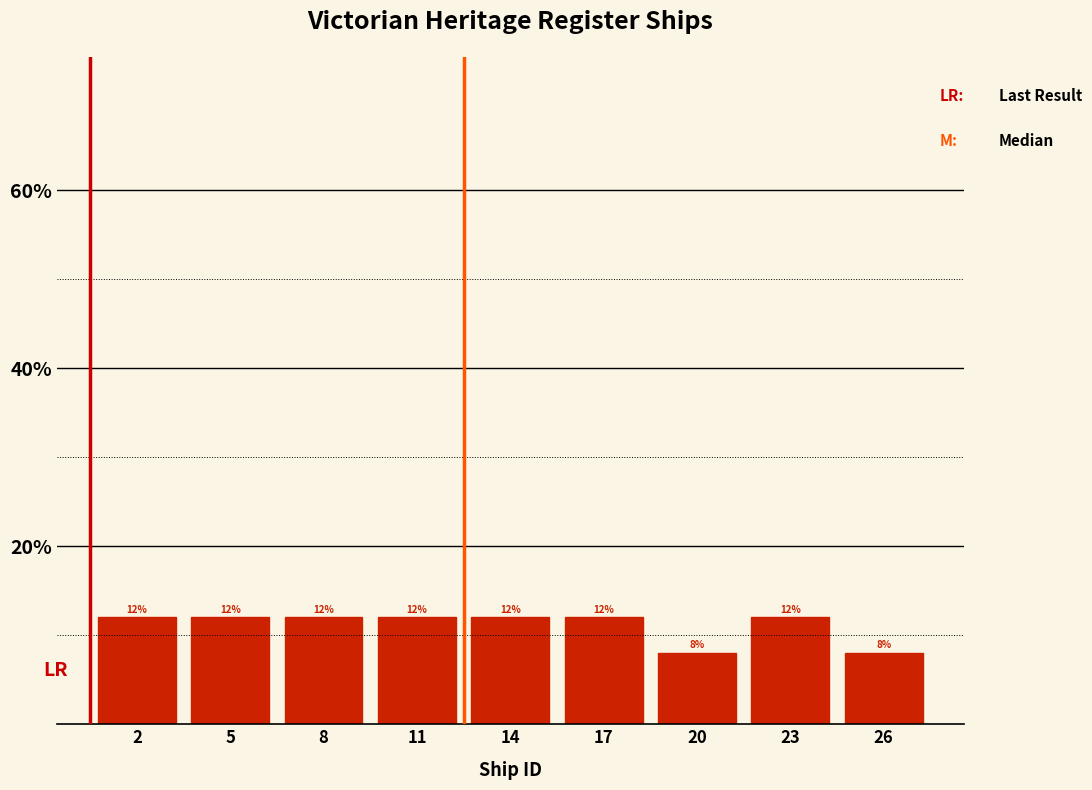

Reading right to left, extract all data points from this chart.

26=8	23=12	20=8	17=12	14=12	11=12	8=12	5=12	2=12